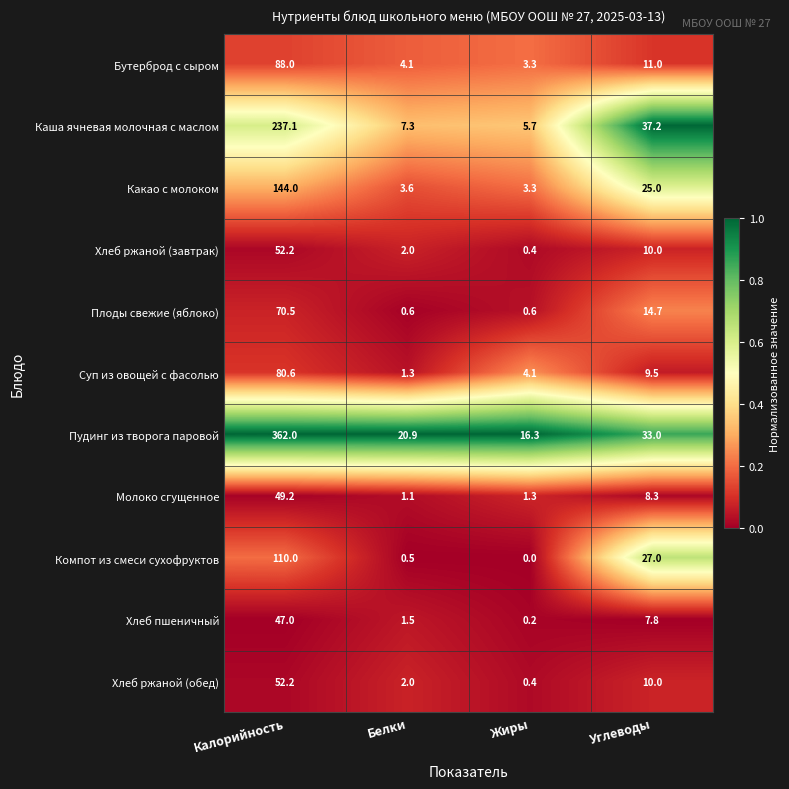

At which category is the sum across all series the highest?

Калорийность